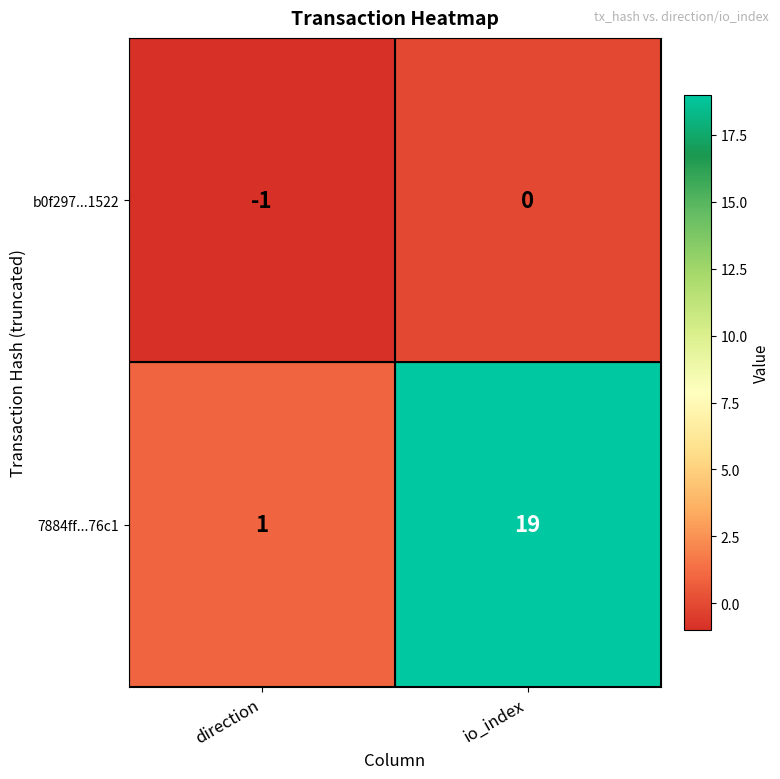

Rank the series by their average value, from highest to lowest.

7884ff...76c1, b0f297...1522